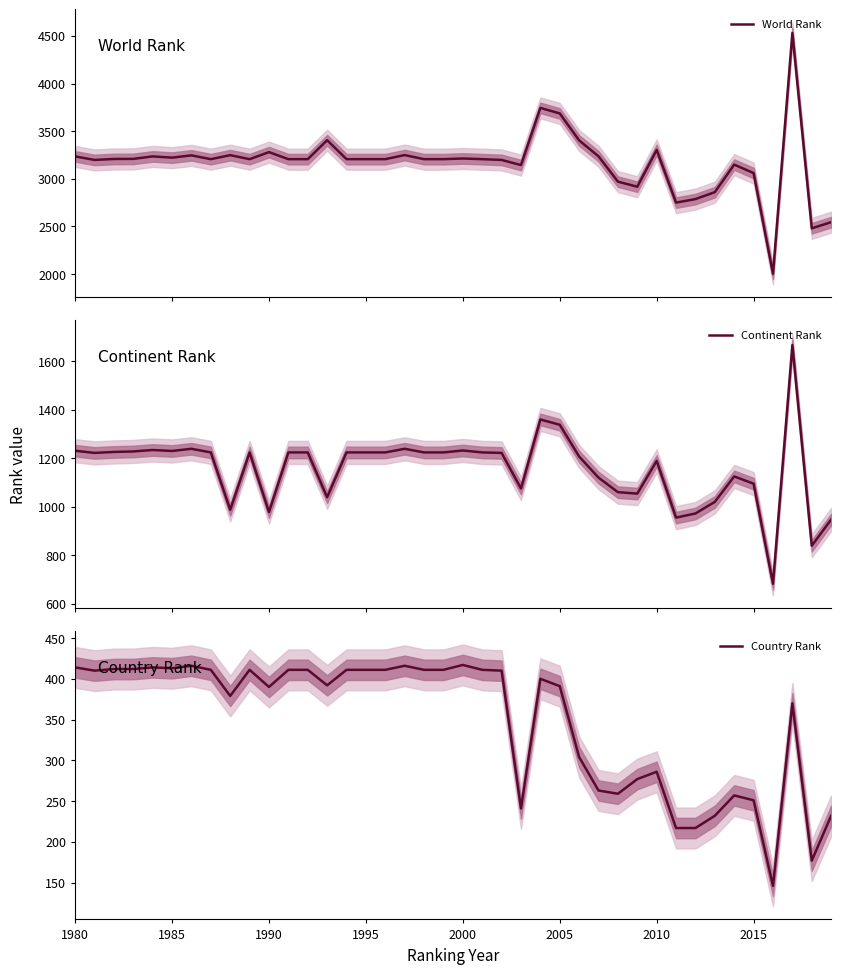

Where does the Continent Rank series first go above 1224?

1980